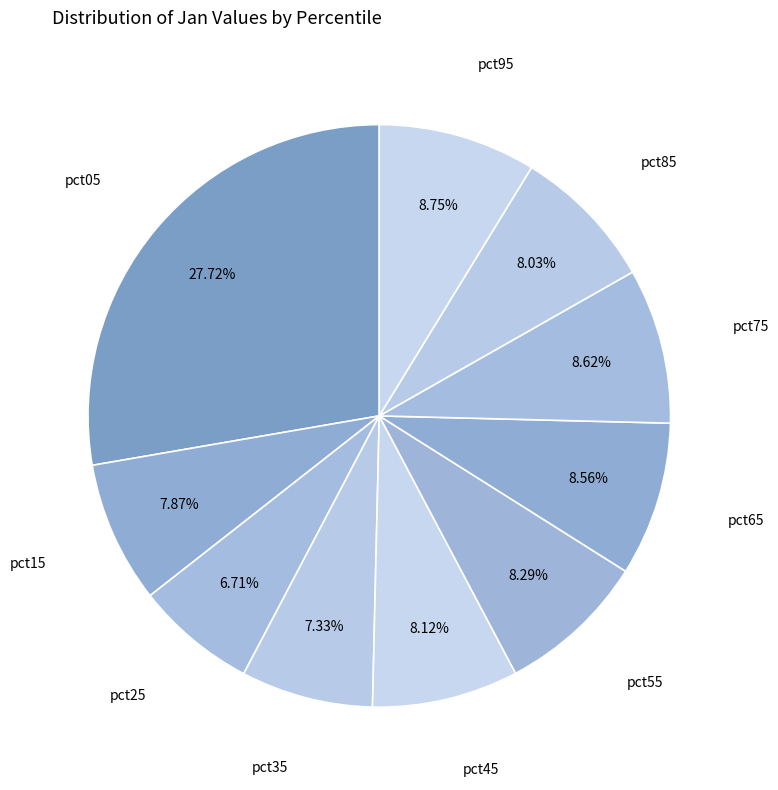

Does pct35 account for over 50% of the chart?

No